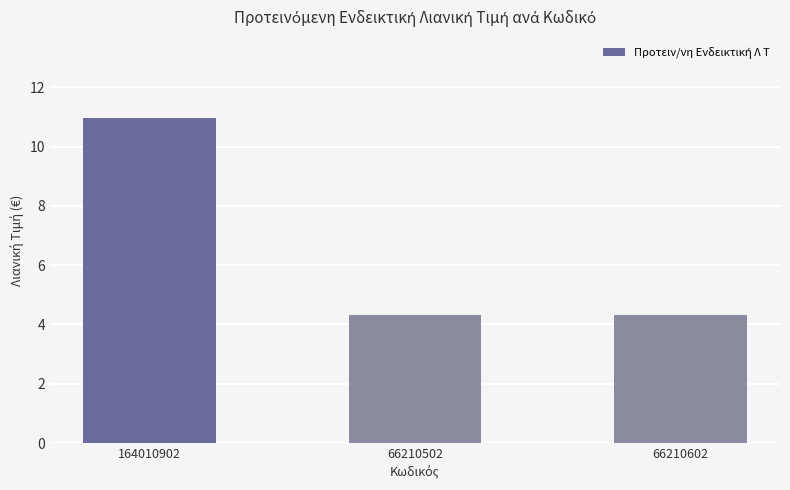

What is the sum of all values?

19.6